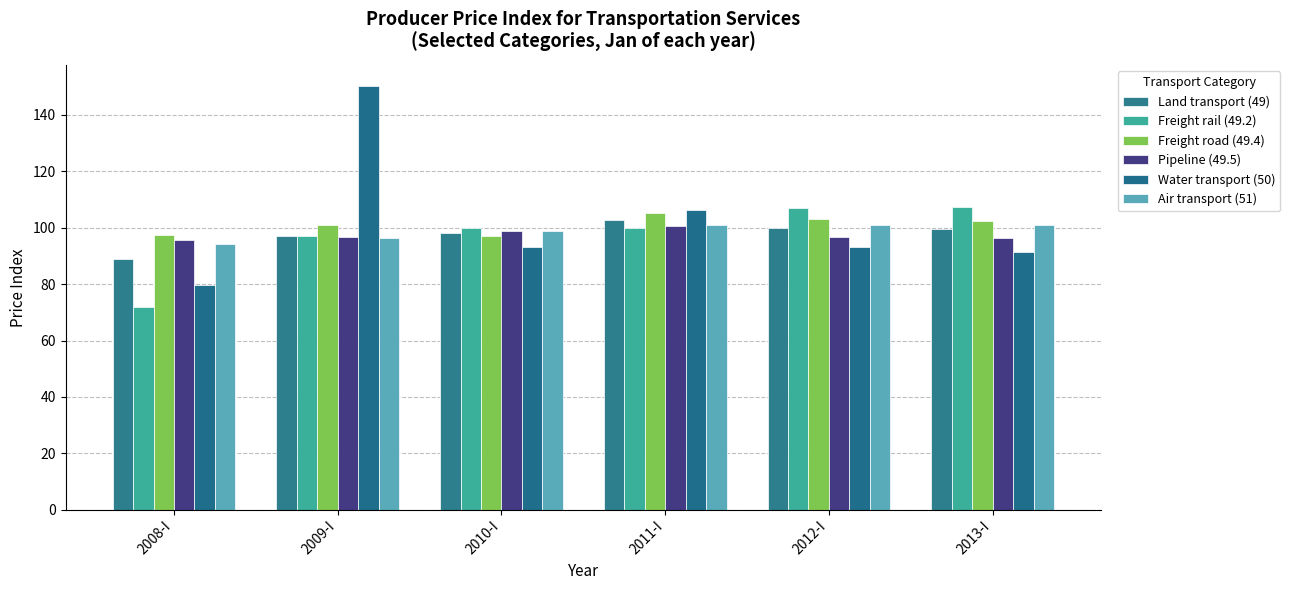

What position from the left is 2012-I?

5